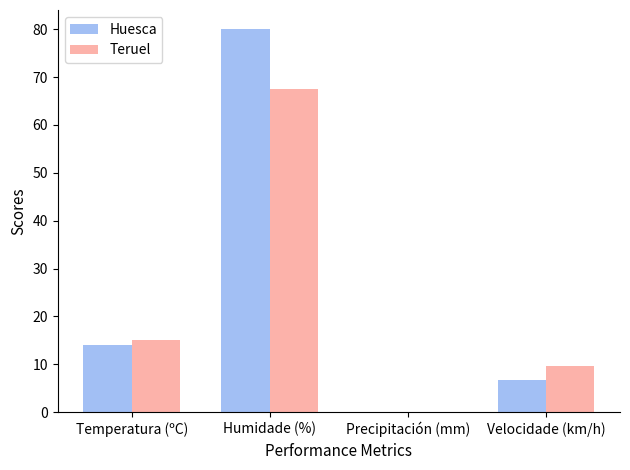

Read the Huesca value at Humidade (%).

80.0